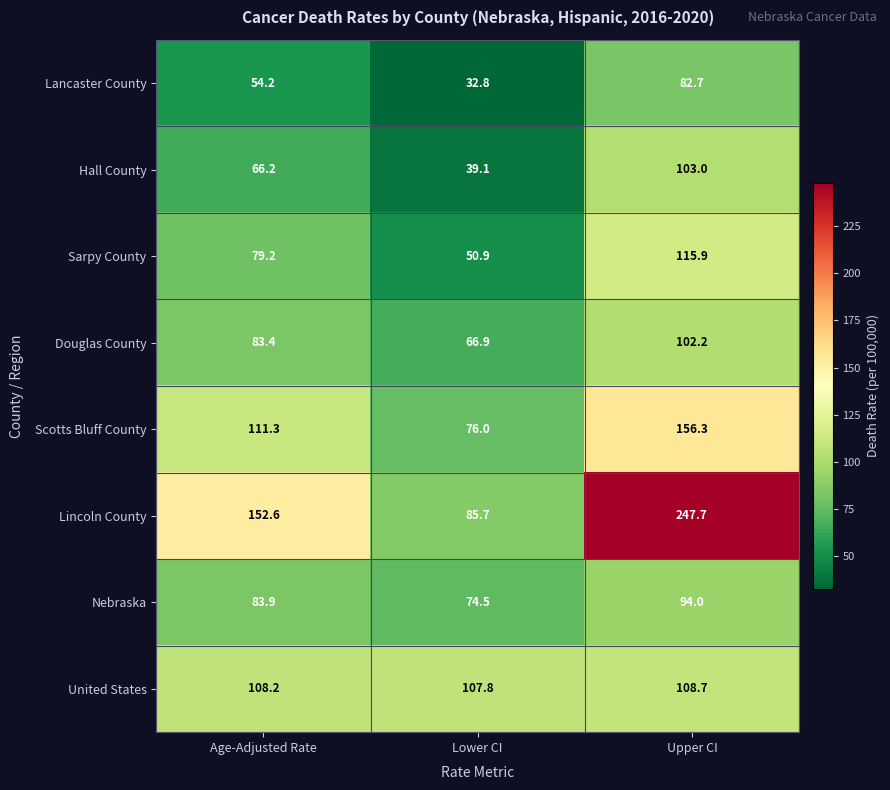

What is the difference between the Douglas County values at Age-Adjusted Rate and Lower CI?

16.5